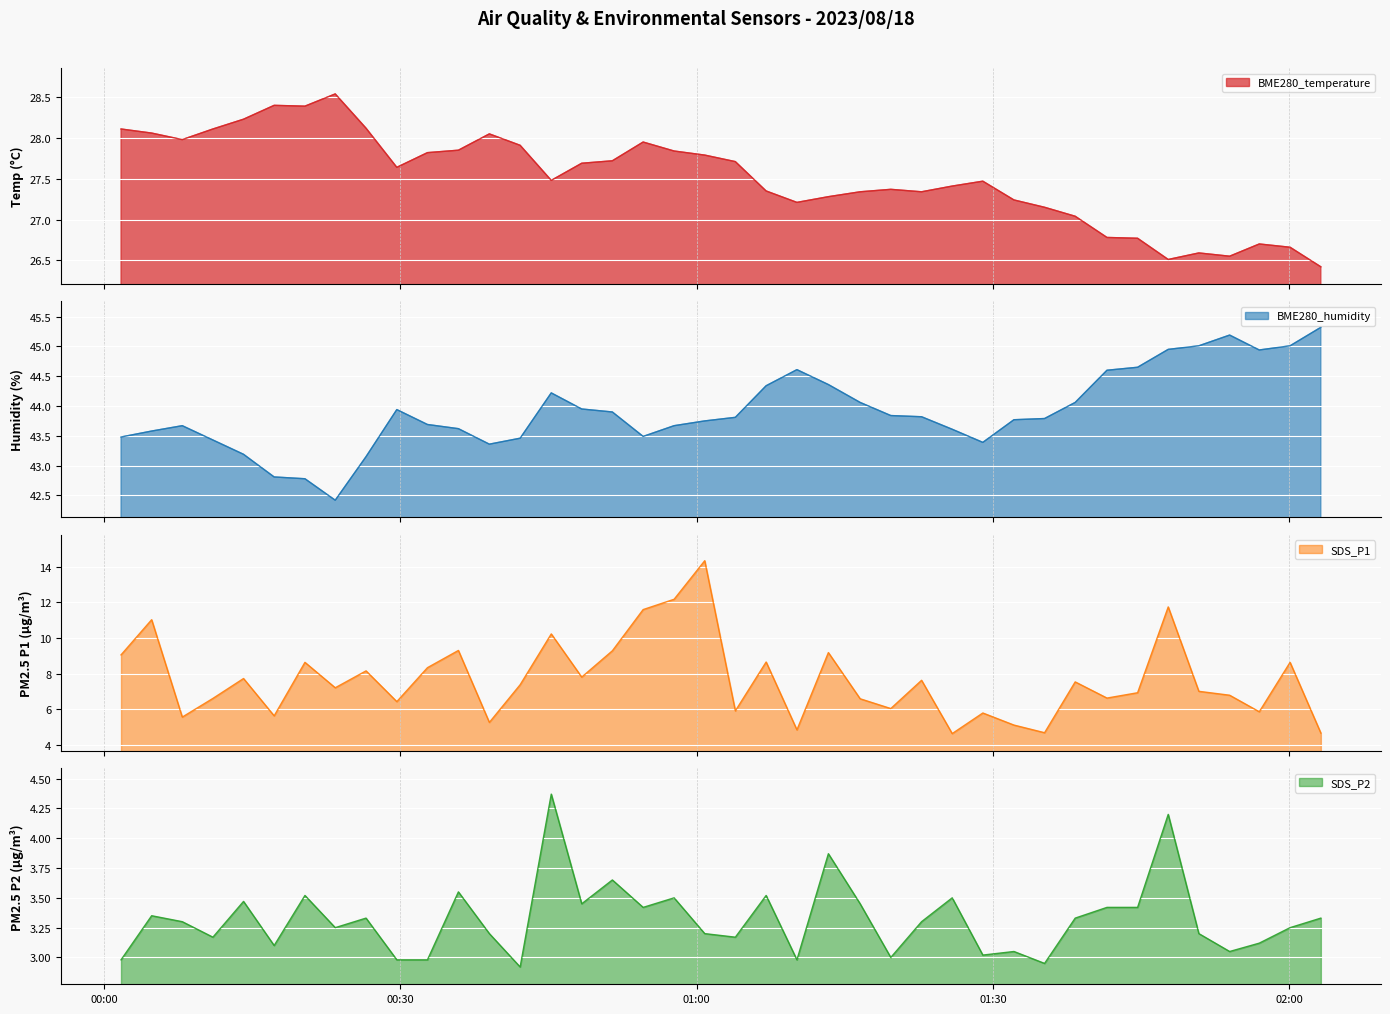

Which series has the largest total across all categories?

BME280_humidity